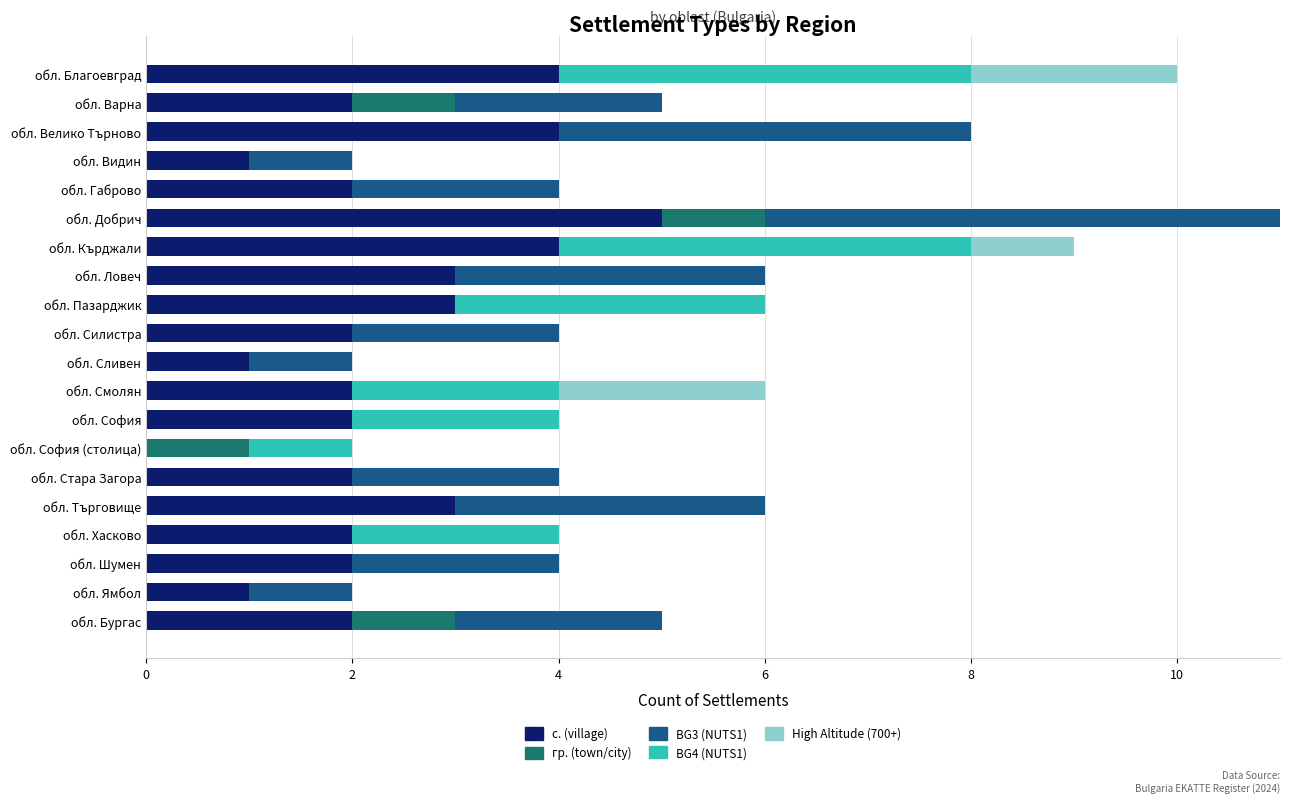

Which category has the highest value in the с. (village) series?

обл. Добрич